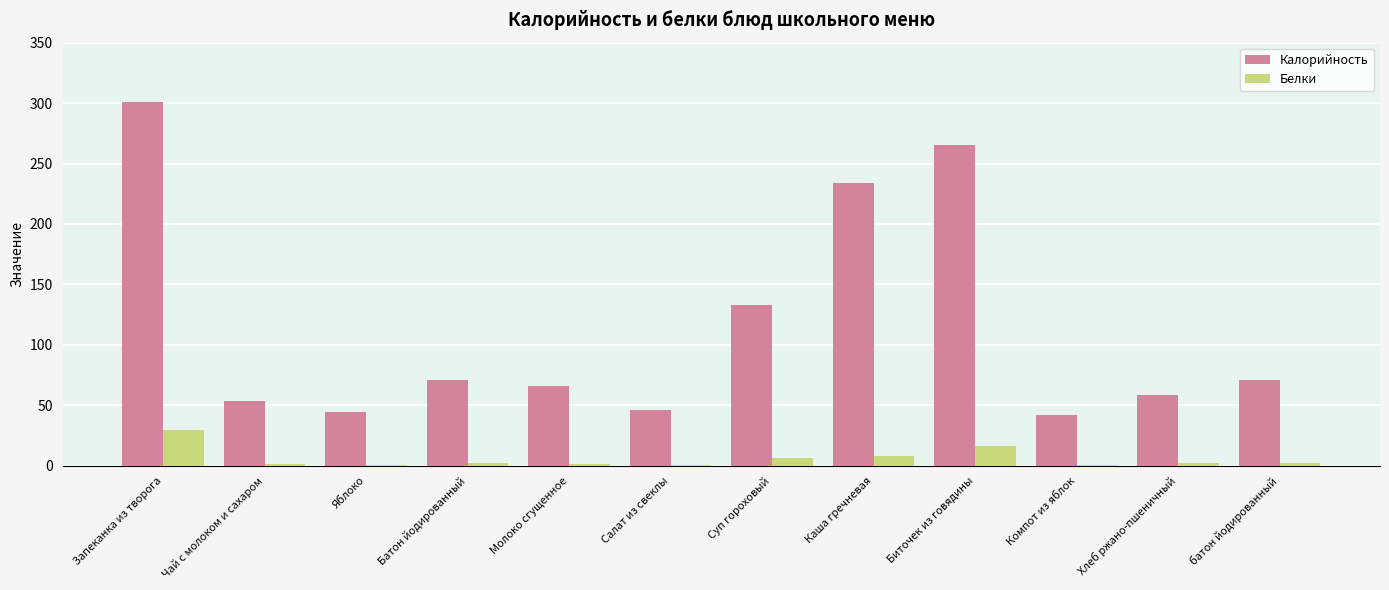

Which series changed the most between Запеканка из творога and батон йодированный?

Калорийность